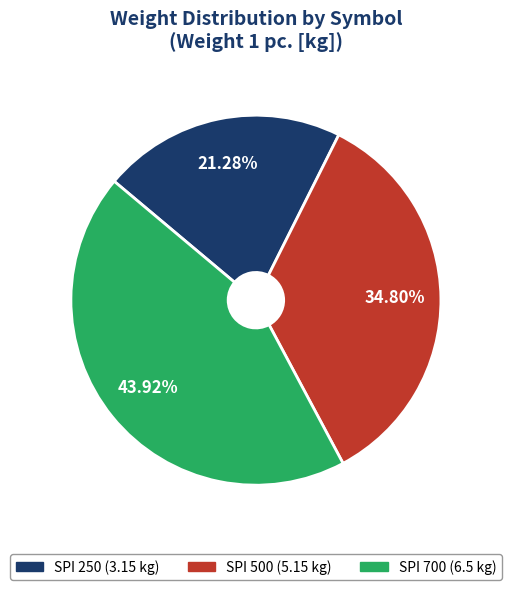

What percentage is the SPI 250 slice, to the nearest percent?

21%